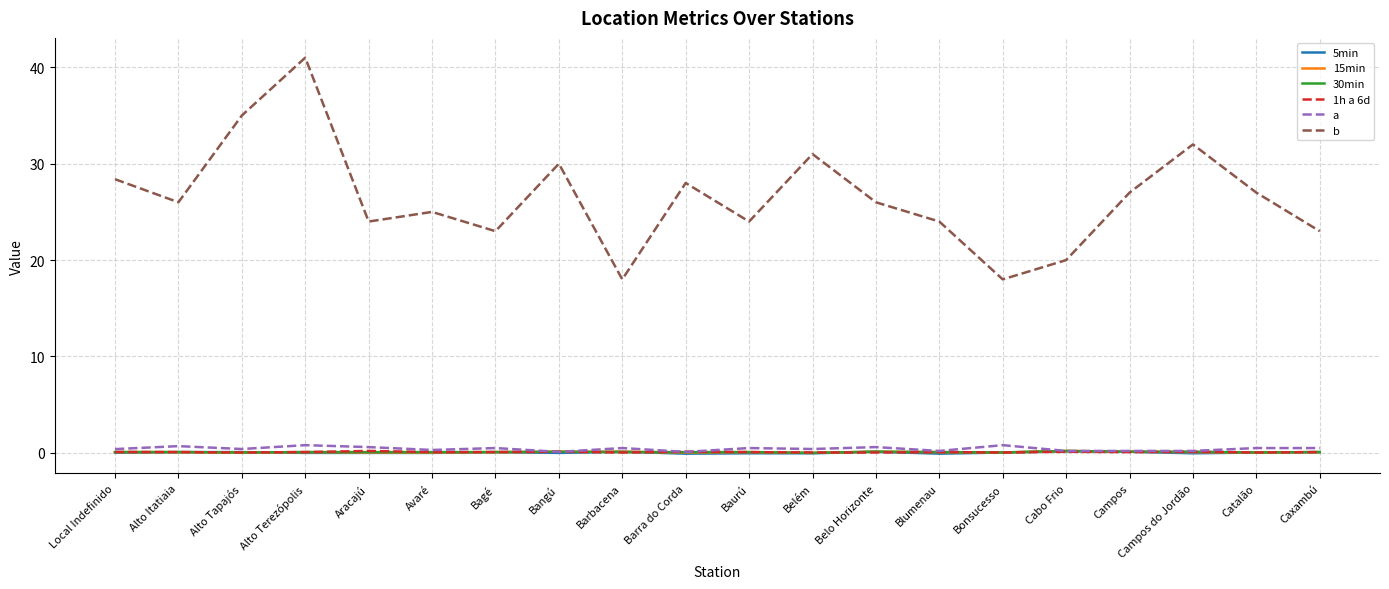

Which series has the largest total across all categories?

b